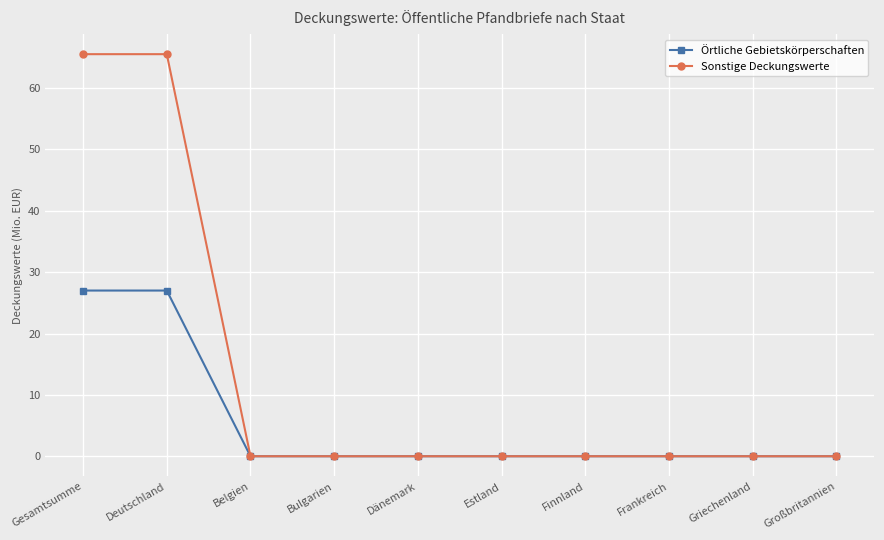

Is this an area chart (filled region under the line)?

No